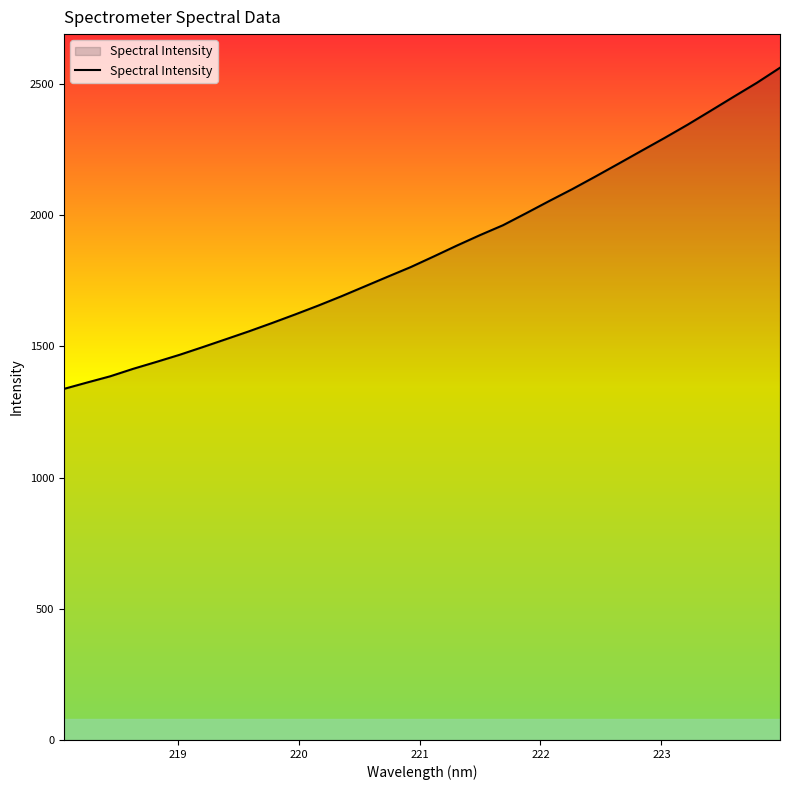

What is the greatest value displayed?

2561.3